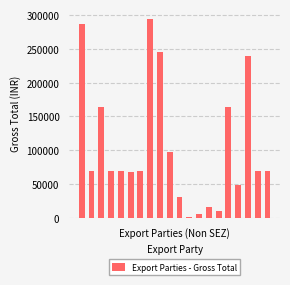

What is the value of the 10th bar from the left?

97116.0